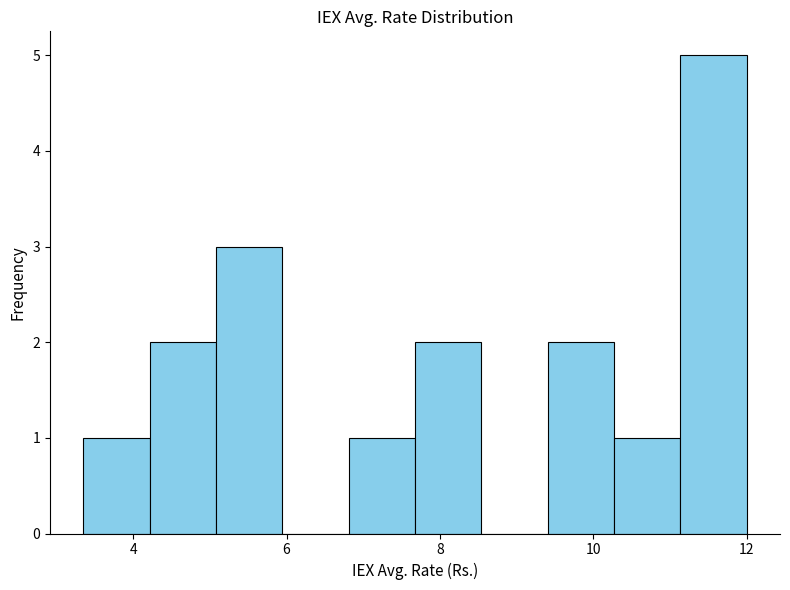

Over which range of the x-axis is the bar tallest?

11.2 to 12.0